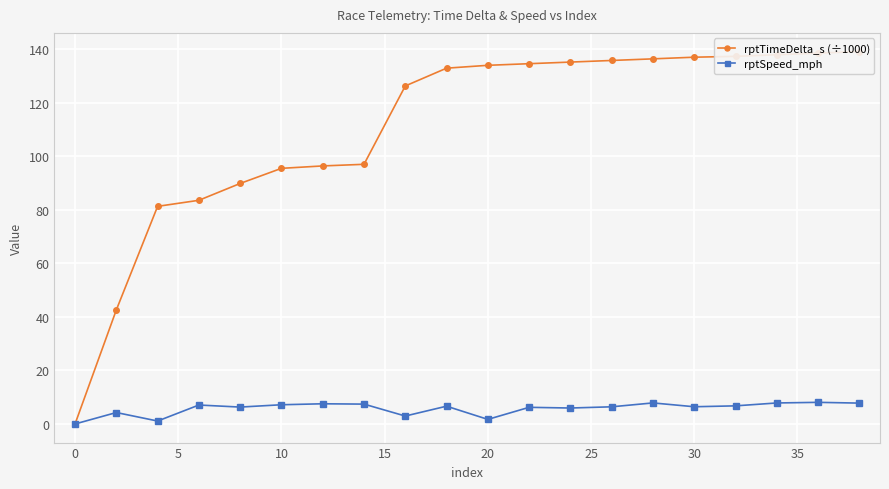

What is the difference between the second highest and minimum values in the rptSpeed_mph series?

7.9